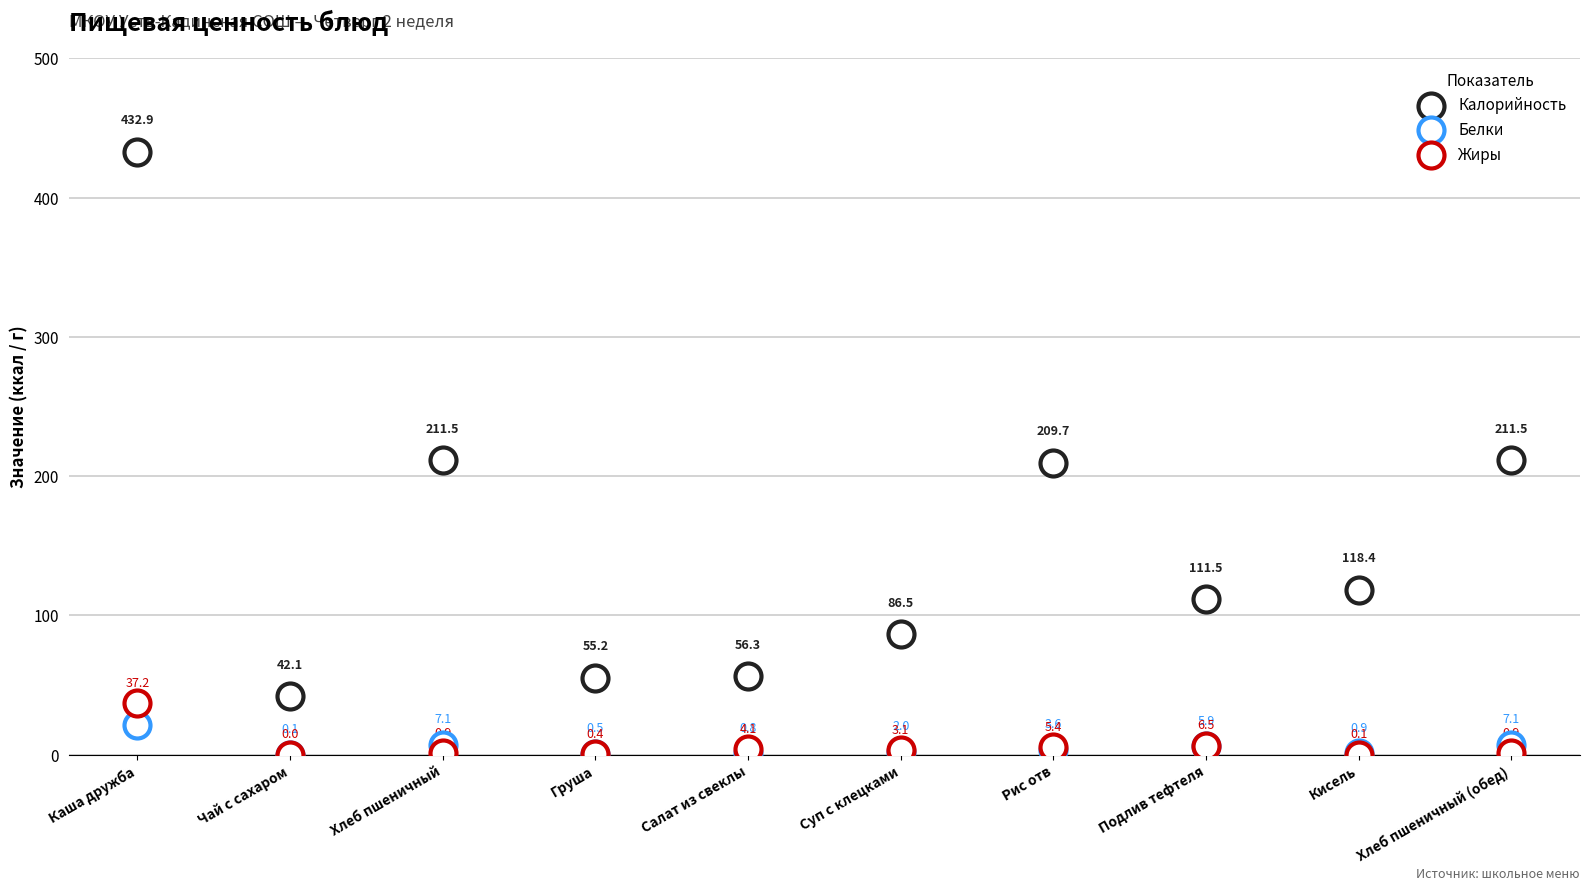

What are all the series names shown in the legend?

Калорийность, Белки, Жиры